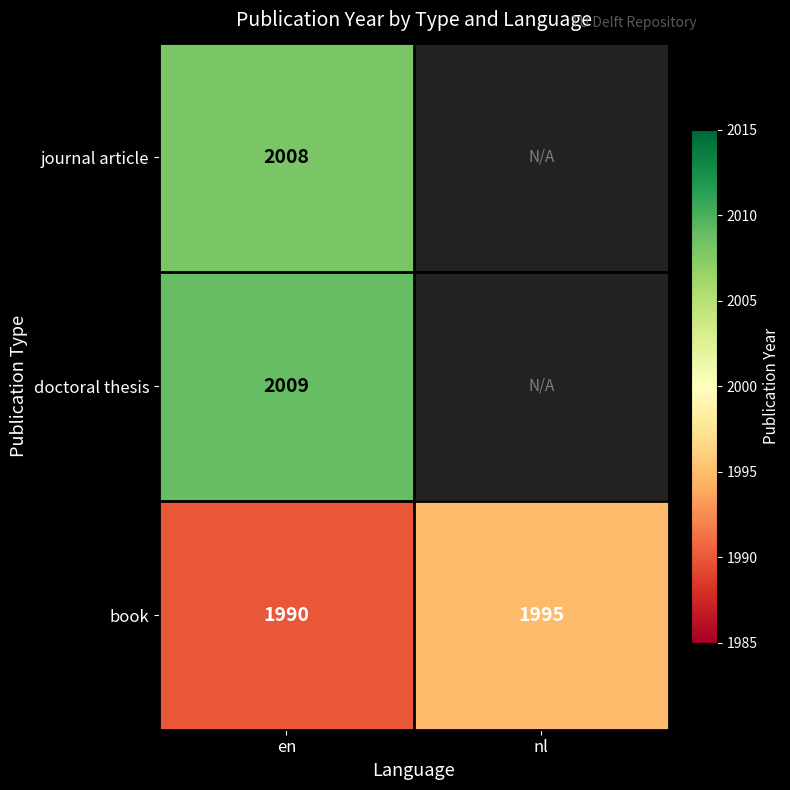

True or false: book has a value of 1221.6 at en.

False